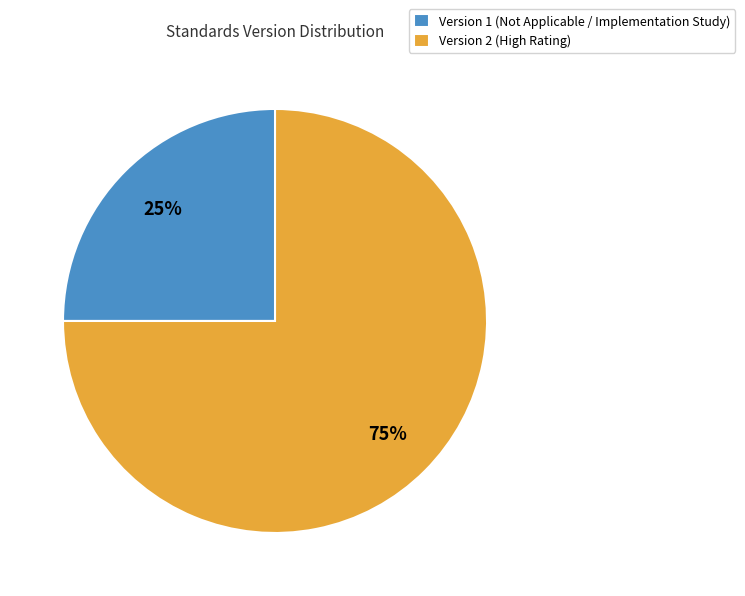

To the nearest percent, what is the combined percentage of Version 1 (Not Applicable / Implementation Study) and Version 2 (High Rating)?

100%